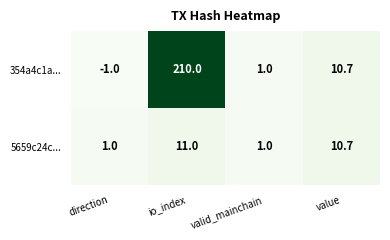

Reading right to left, list all the values displayed in this chart.

354a4c1a...: value=10.7	valid_mainchain=1.0	io_index=210.0	direction=-1.0
5659c24c...: value=10.7	valid_mainchain=1.0	io_index=11.0	direction=1.0